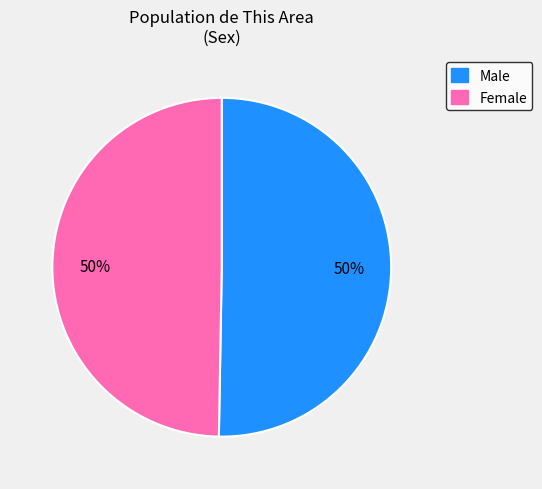

Is the sum of Male and Female greater than half?

Yes